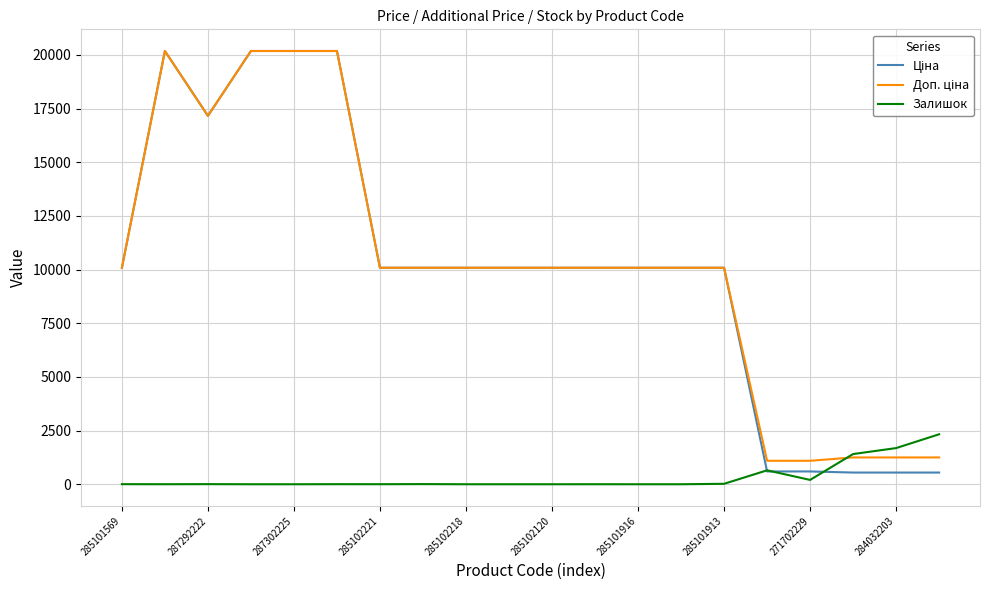

What is the maximum value shown in the chart?

20186.0